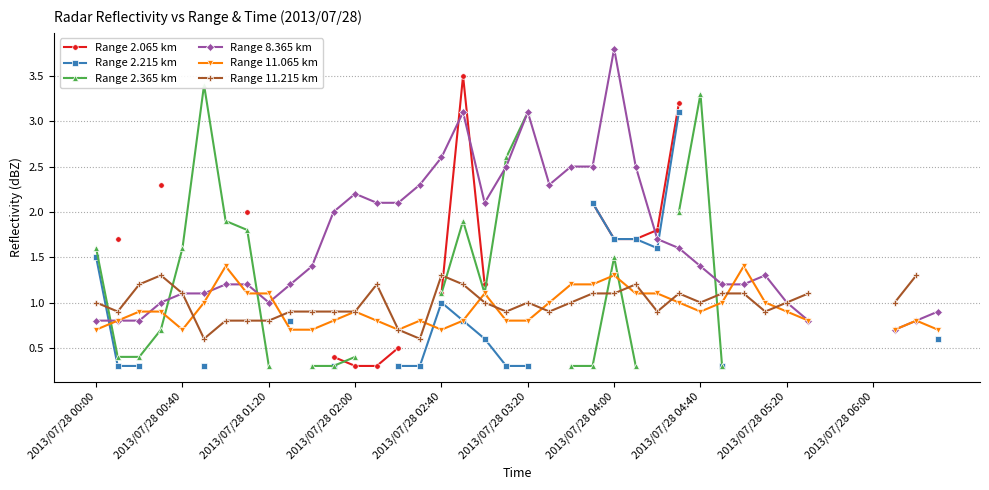

What is the lowest value of the Range 11.065 km series?

0.7